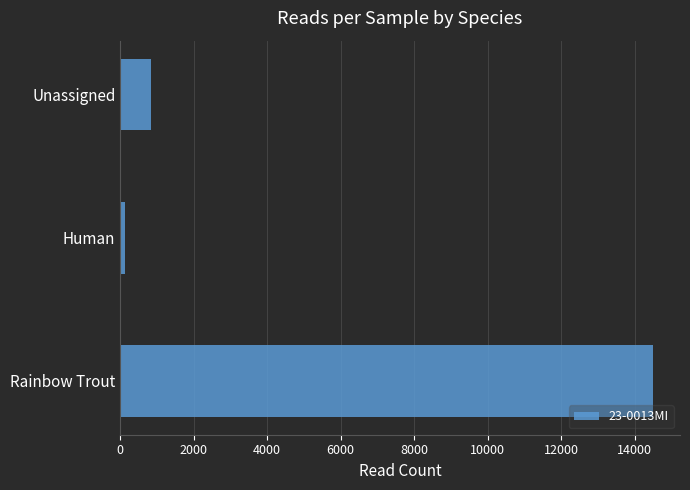

What is the sum of all values?

15474